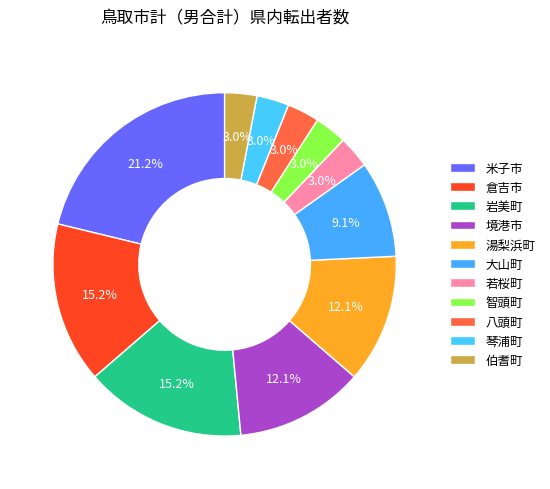

To the nearest percent, what is the difference between the 琴浦町 and 倉吉市 slice percentages?

12%